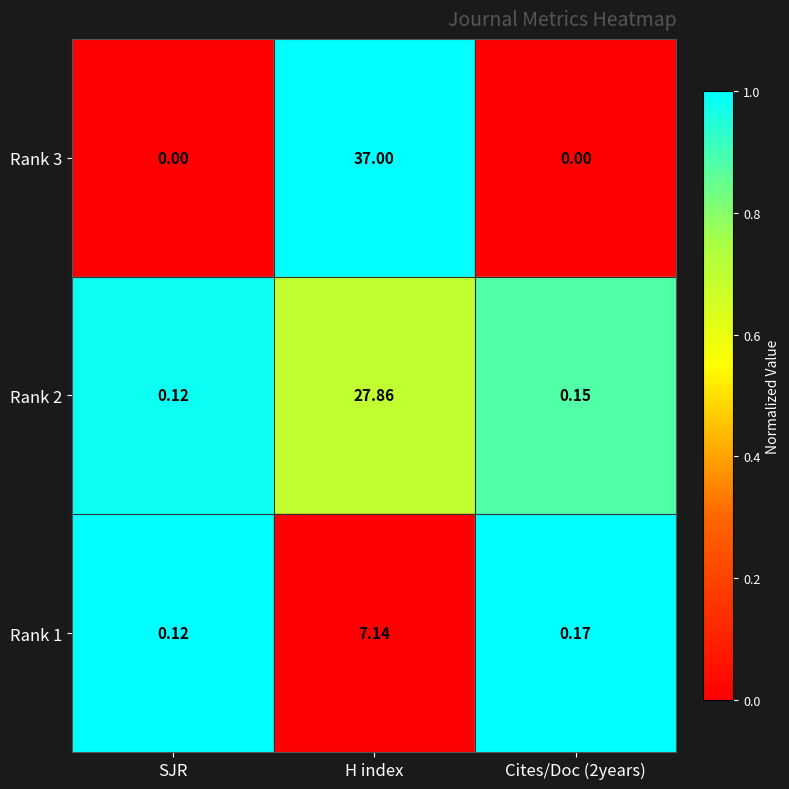

Is the value of Rank 2 at SJR greater than the value of Rank 3 at SJR?

Yes